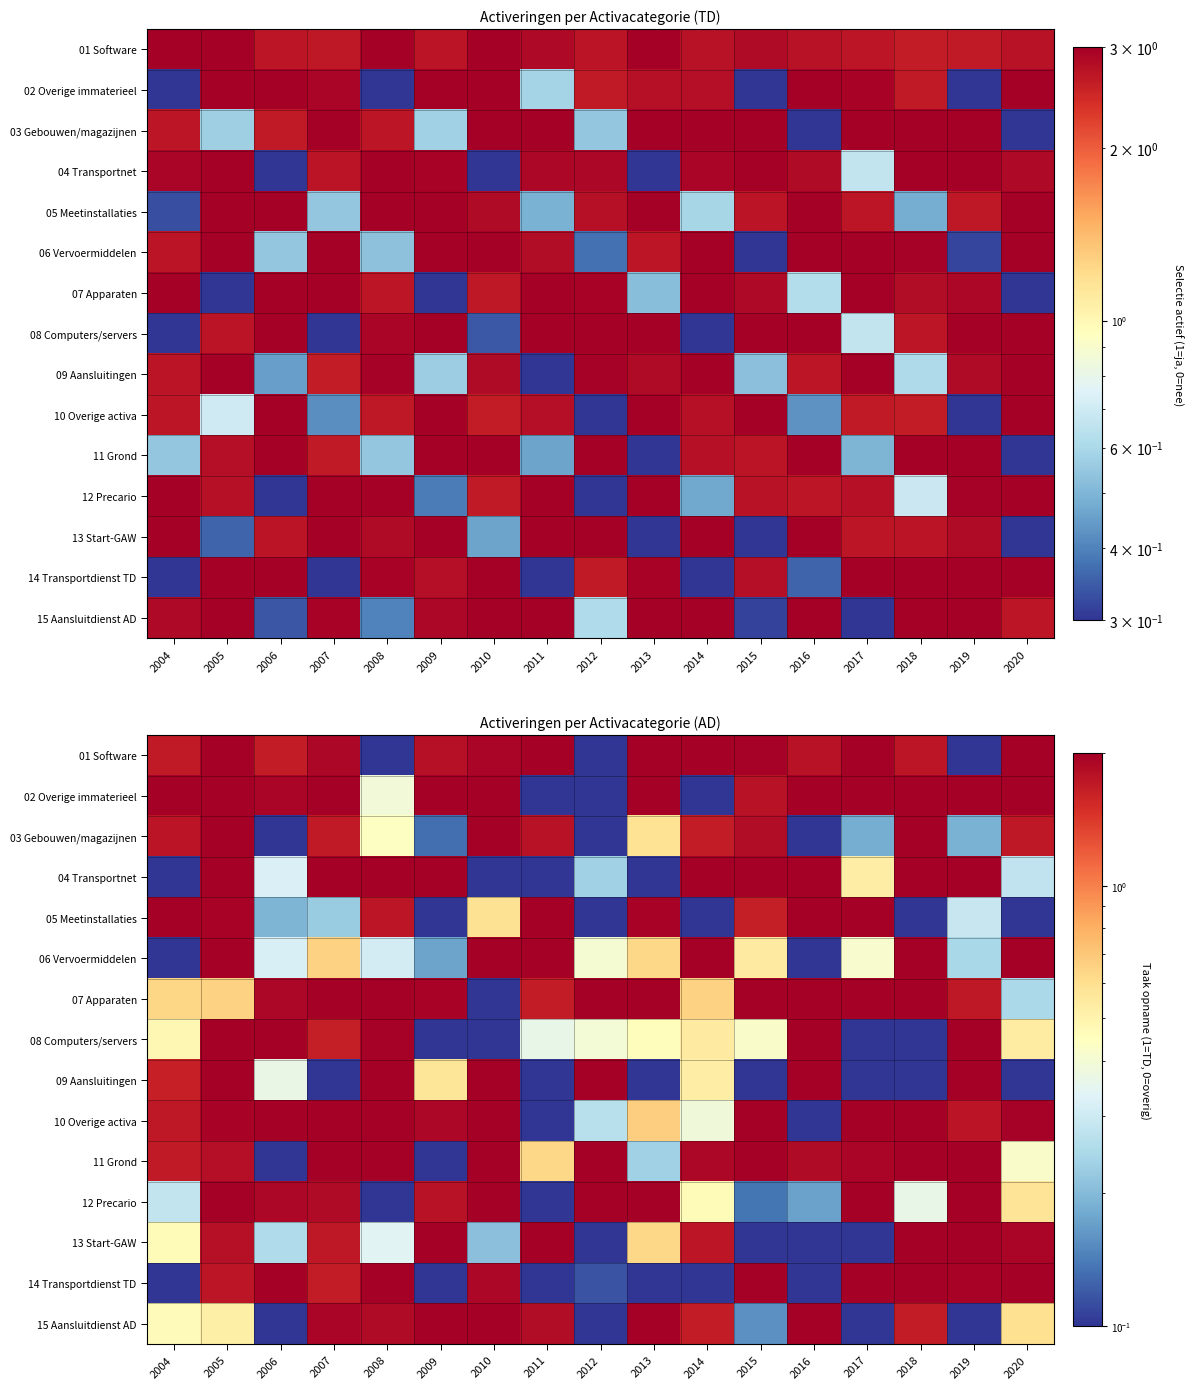

List the labels in order of 13 Start-GAW value, smallest first.

2012, 2015, 2016, 2017, 2010, 2006, 2008, 2004, 2013, 2007, 2014, 2005, 2020, 2009, 2011, 2018, 2019